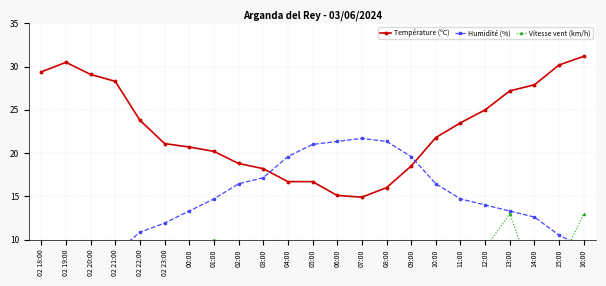

At which label does Température (ºC) reach its minimum?

07:00